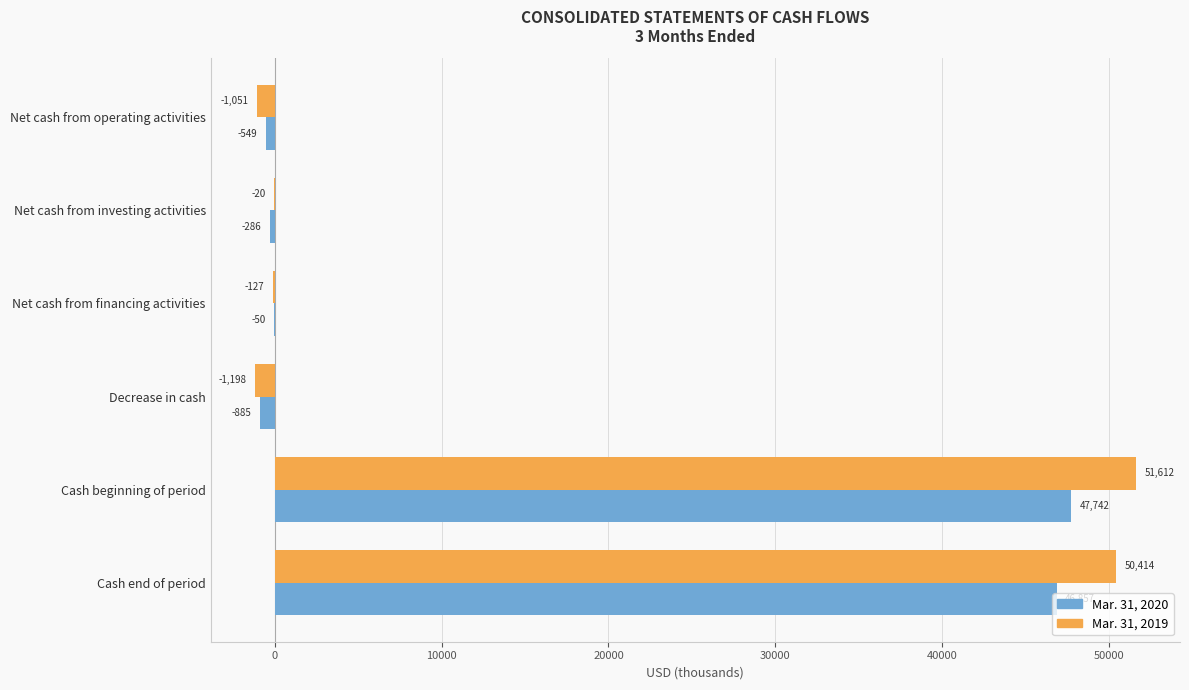

What is the greatest value displayed?

51612